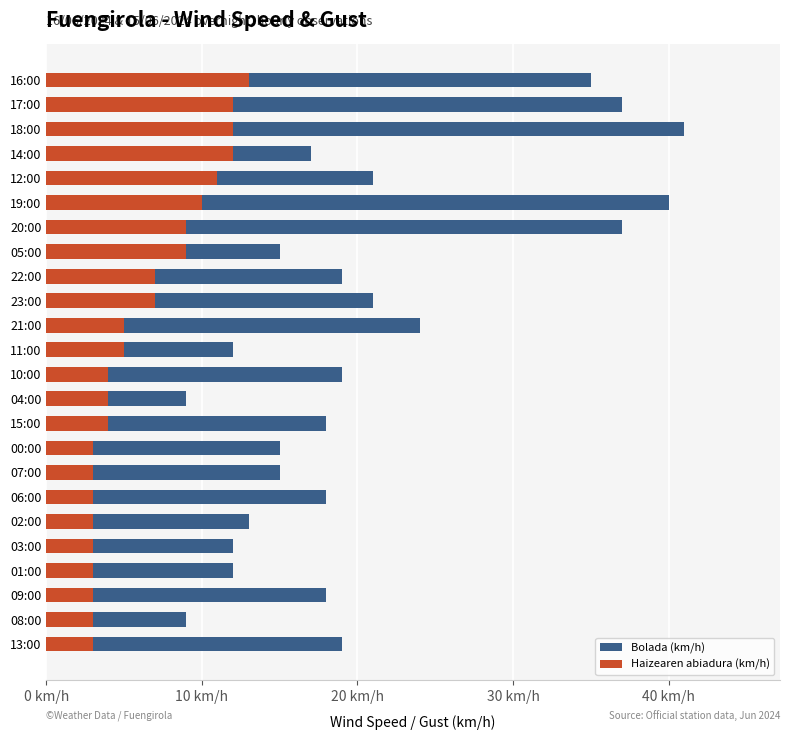

How many groups of bars are there?

24